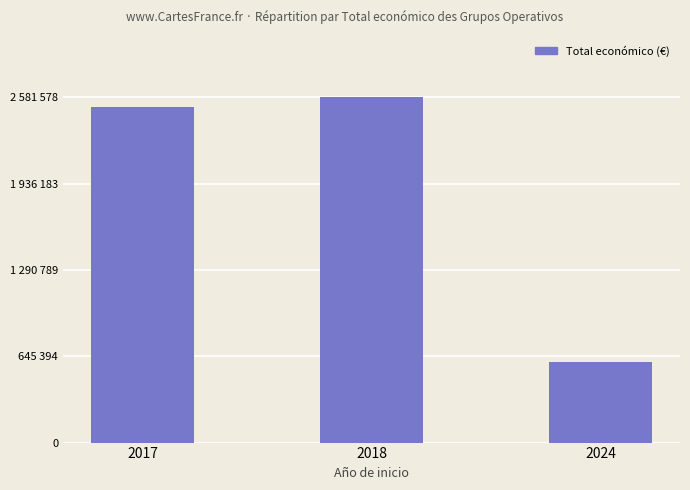

Reading left to right, what are all the values shown in this chart?

2506644	2581578	599779